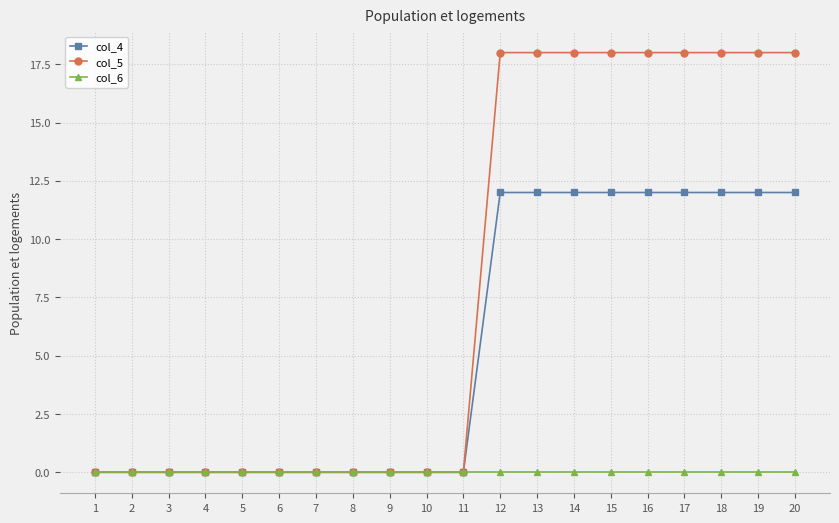

Reading right to left, extract all data points from this chart.

col_4: 12	12	12	12	12	12	12	12	12	0	0	0	0	0	0	0	0	0	0	0
col_5: 18	18	18	18	18	18	18	18	18	0	0	0	0	0	0	0	0	0	0	0
col_6: 0	0	0	0	0	0	0	0	0	0	0	0	0	0	0	0	0	0	0	0